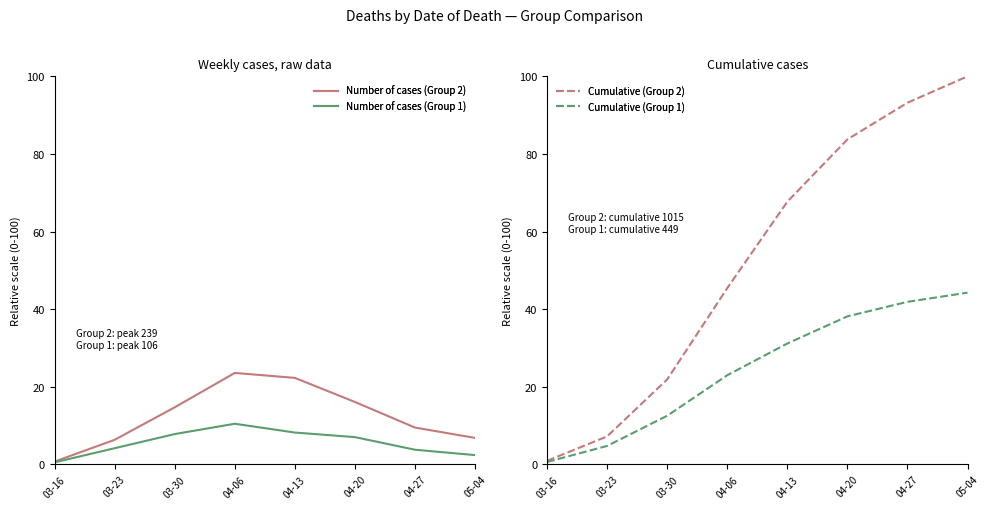

How many lines are shown in the chart?

4